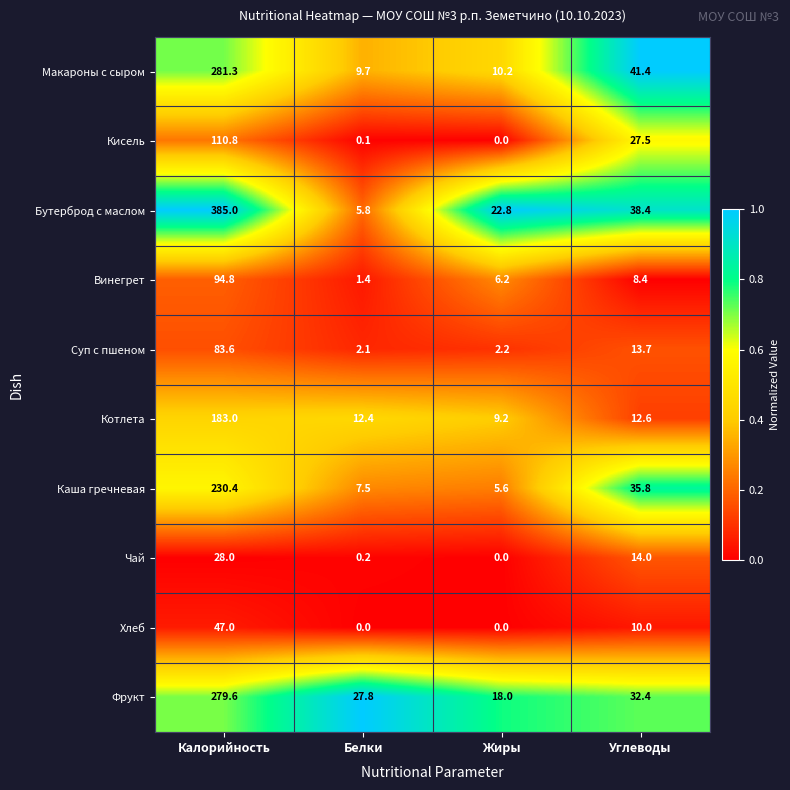

At Углеводы, list the series in order from smallest to largest.

Винегрет, Хлеб, Котлета, Суп с пшеном, Чай, Кисель, Фрукт, Каша гречневая, Бутерброд с маслом, Макароны с сыром